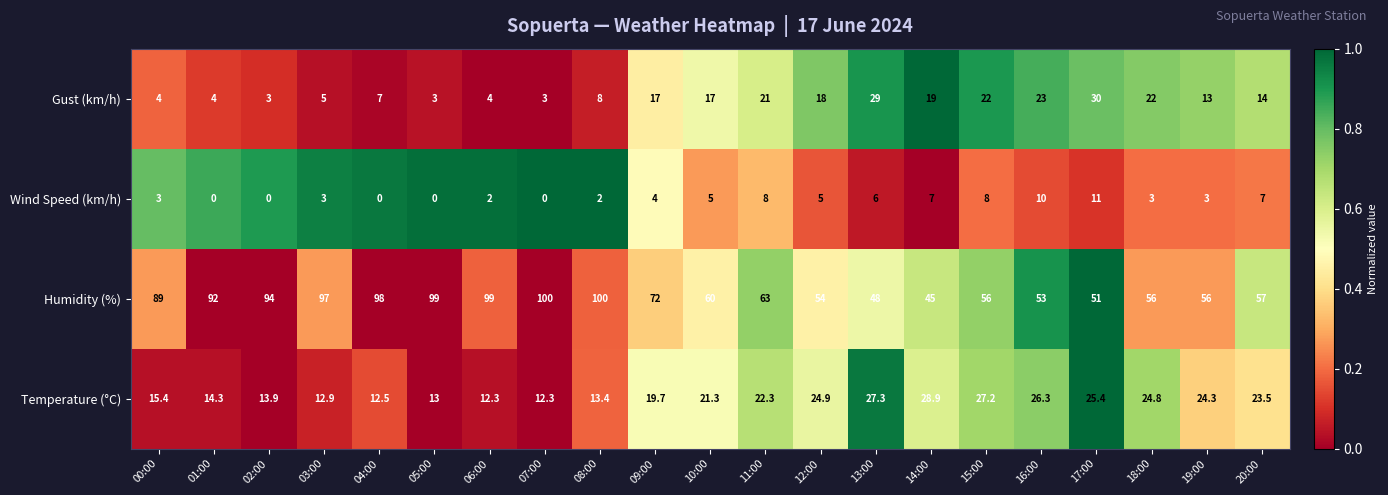

What is the greatest value displayed?

100.0